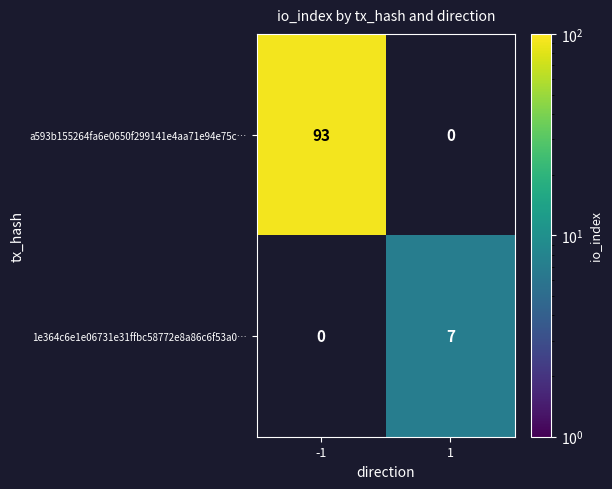

True or false: 1e364c6e1e06731e31ffbc58772e8a86c6f53a0… has a value of 7 at 1.

True